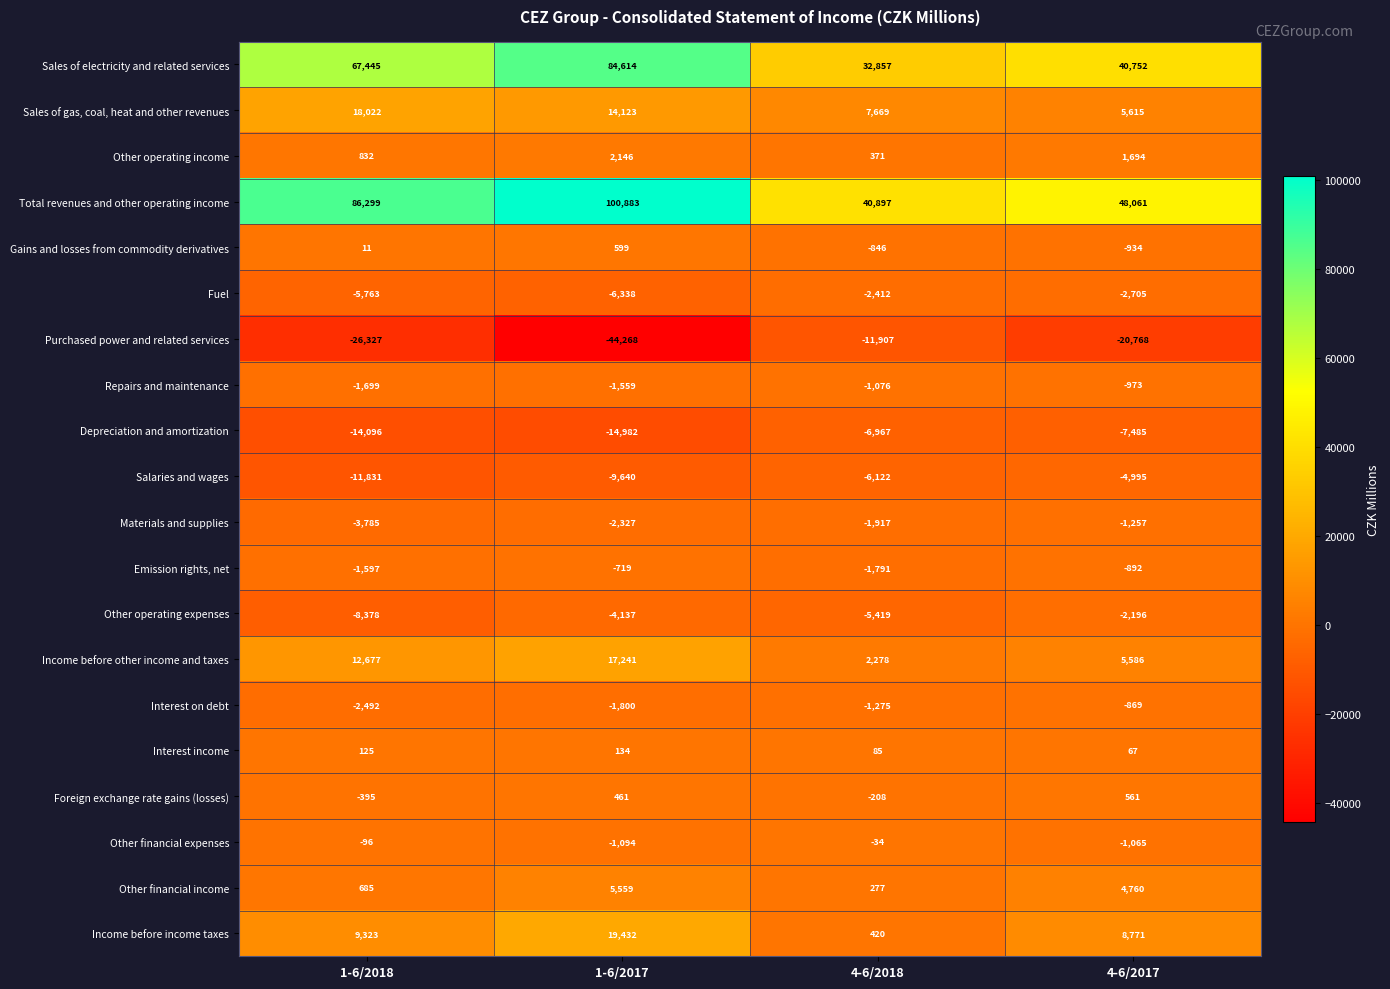

The value of Income before other income and taxes at 4-6/2018 is 2278. True or false?

True